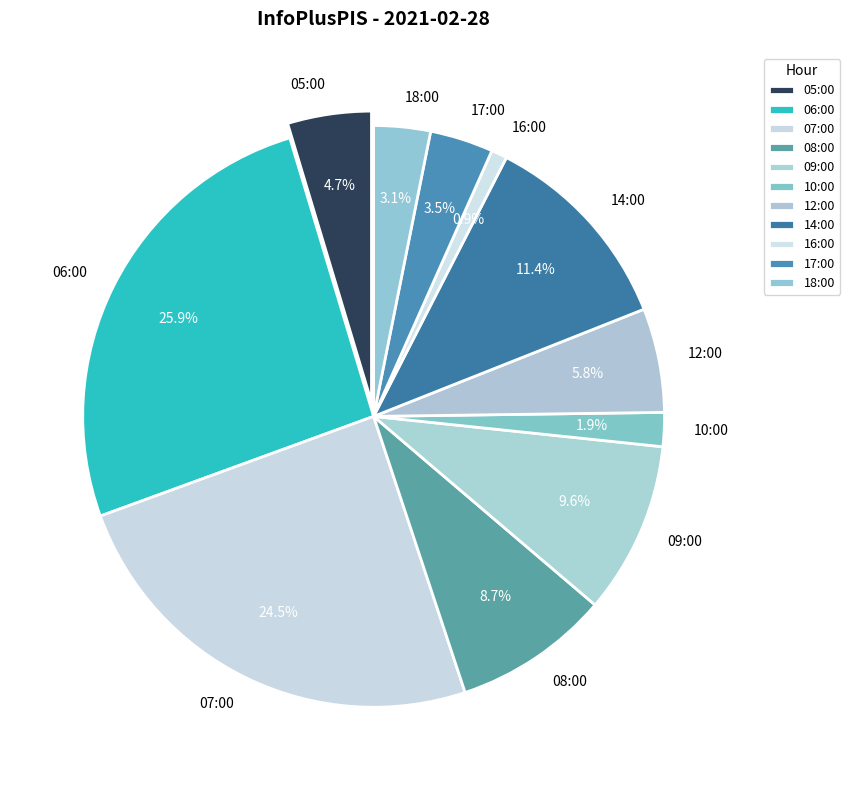

To the nearest percent, what is the difference between the 07:00 and 16:00 slice percentages?

24%